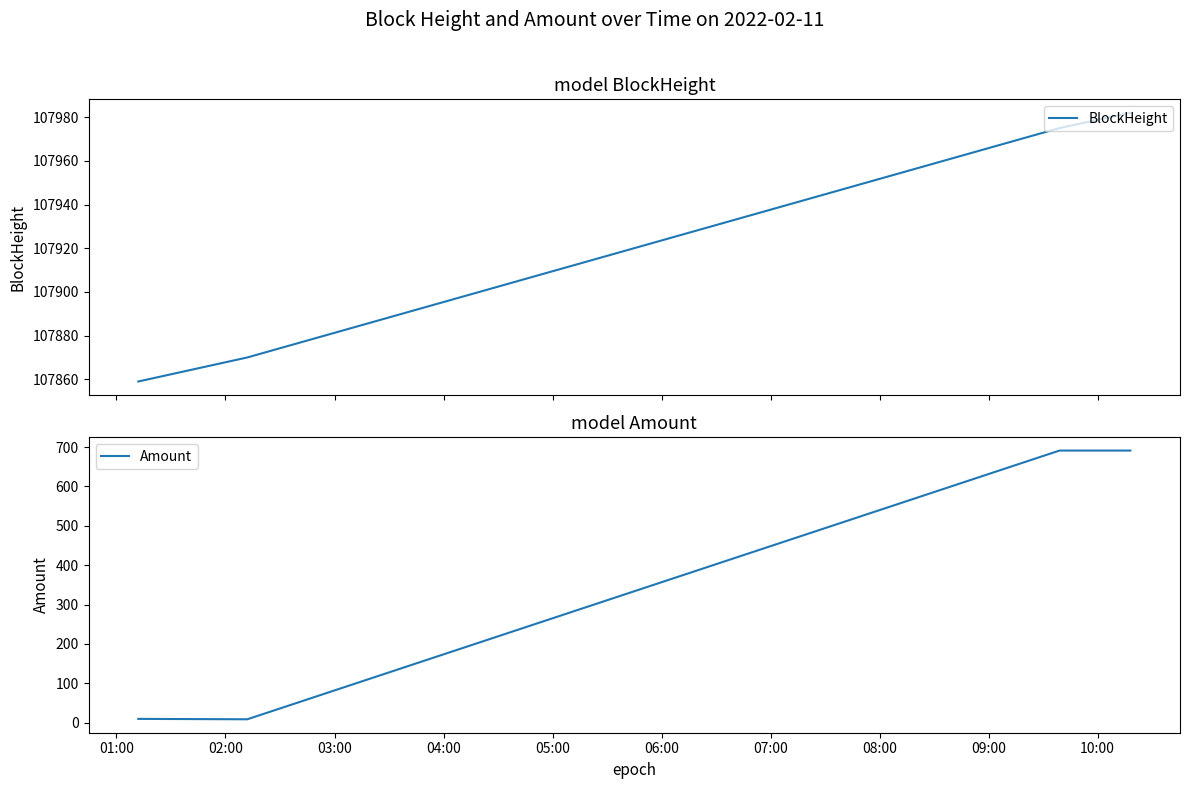

What is the minimum value for BlockHeight?

107859